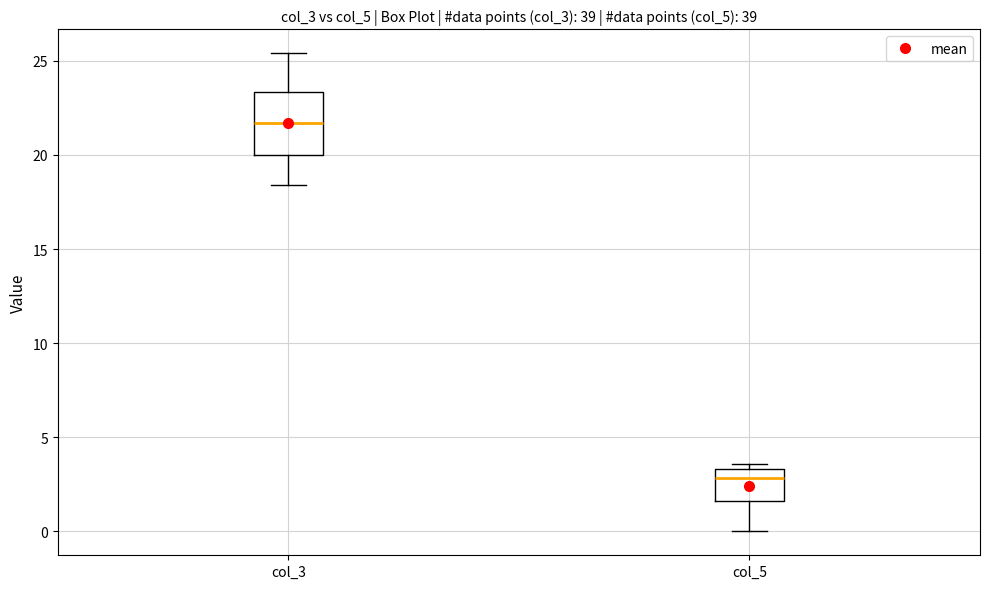

Where does the median line of the box for col_3 sit on the y-axis? The values are not printed on the chart, so give them approximately, as read against the axis.

21.5